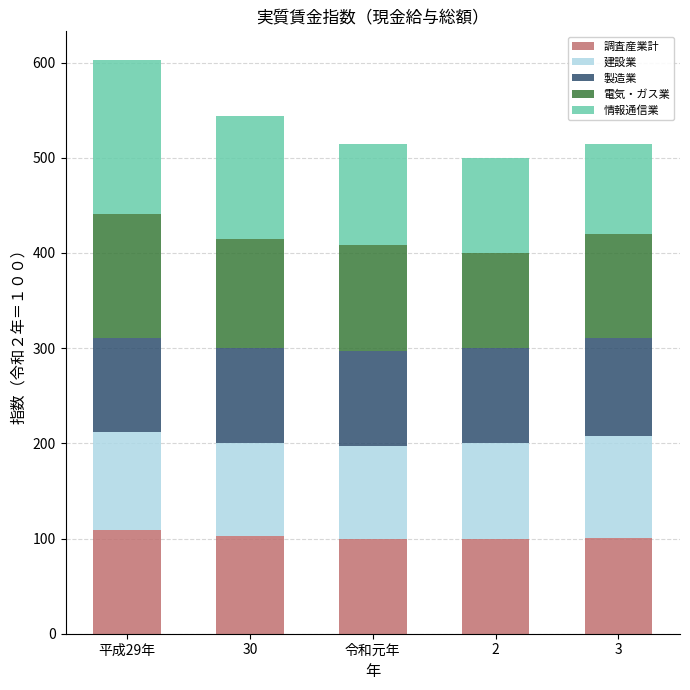

What is the total value across all series at 平成29年?

602.7